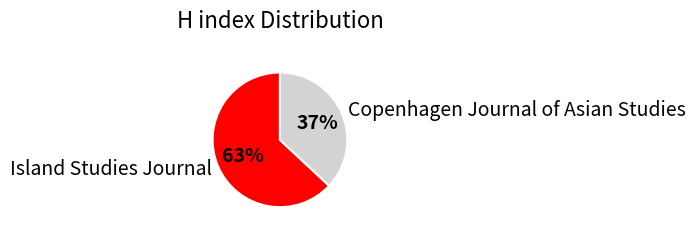

Do Island Studies Journal and Copenhagen Journal of Asian Studies together represent more than half of the pie?

Yes